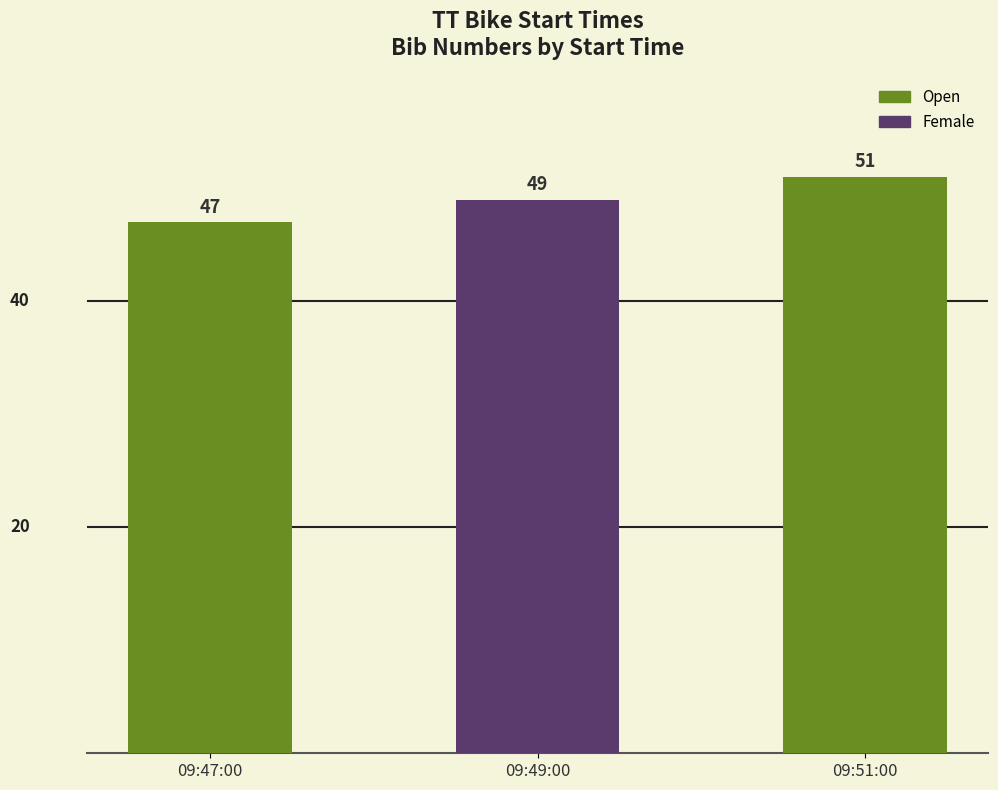

At which label is the value closest to 49?

09:49:00